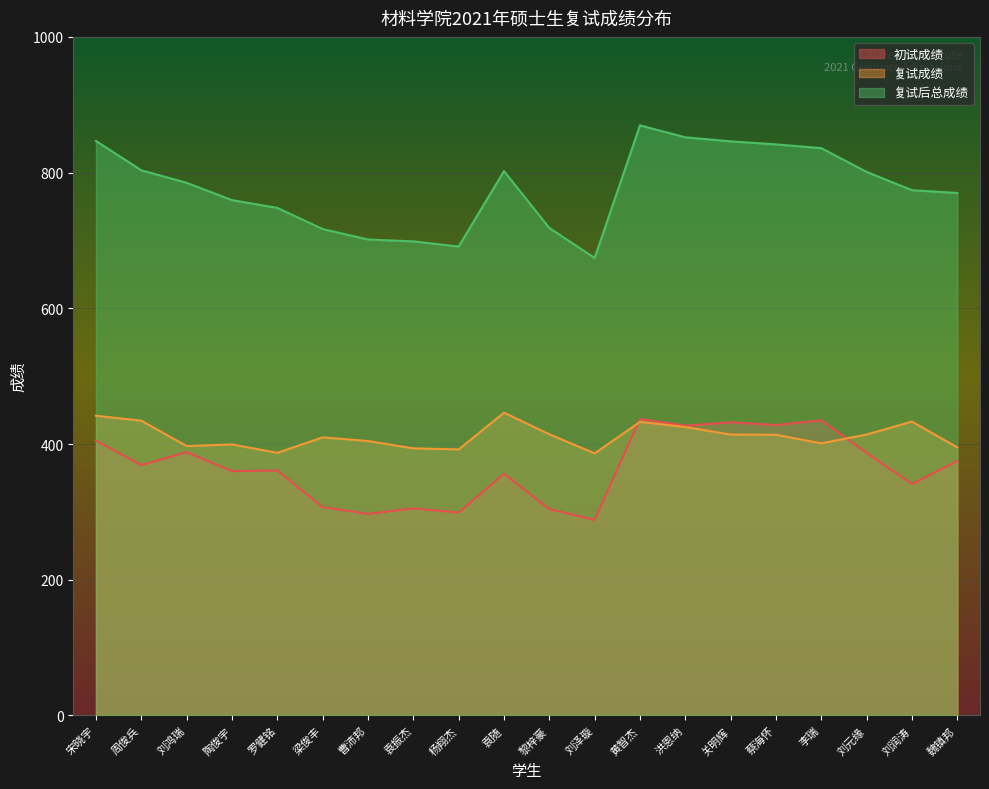

The value of 复试后总成绩 at 刘润涛 is 774.0. True or false?

True